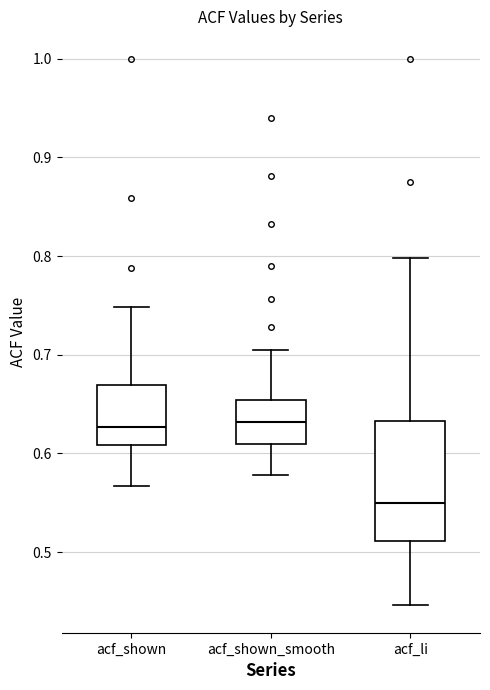

Reading left to right, read every box against the y-axis: the position of its median line, the range the box covers, and the ends of its whiskers. The values are not printed on the chart, so give them approximately, as read against the axis.

acf_shown: median 0.63, box 0.61 to 0.67, whiskers 0.57 to 0.75
acf_shown_smooth: median 0.63, box 0.61 to 0.65, whiskers 0.58 to 0.71
acf_li: median 0.55, box 0.51 to 0.63, whiskers 0.45 to 0.80